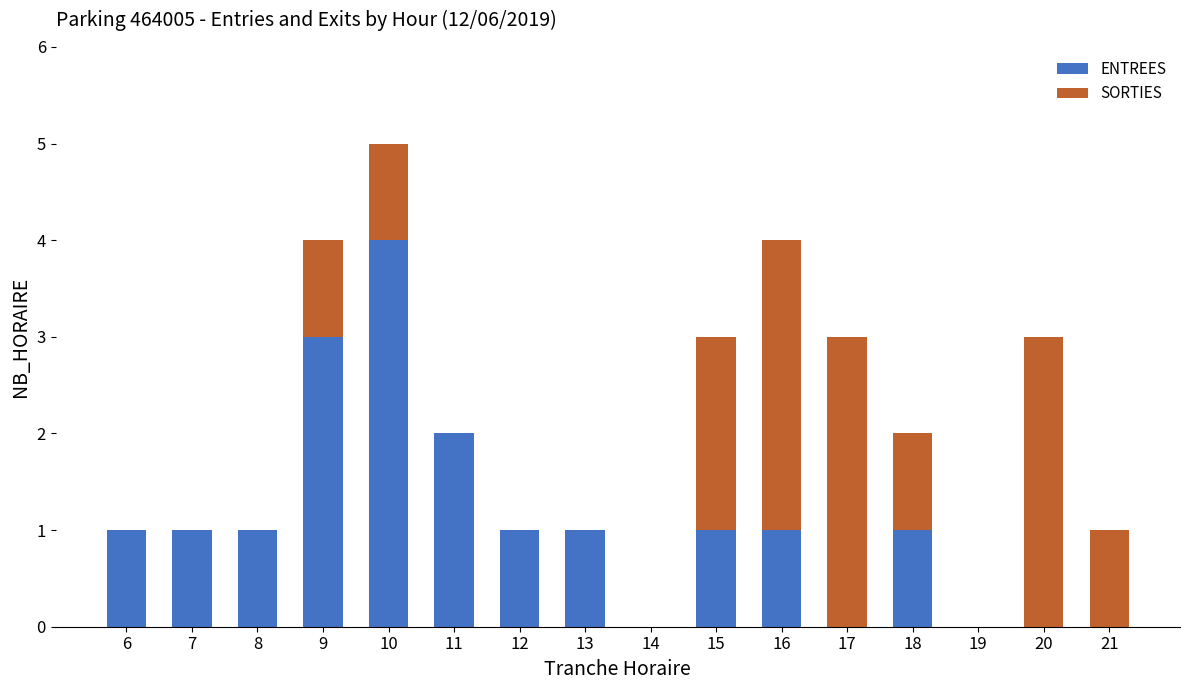

Count the number of categories in the chart.

16